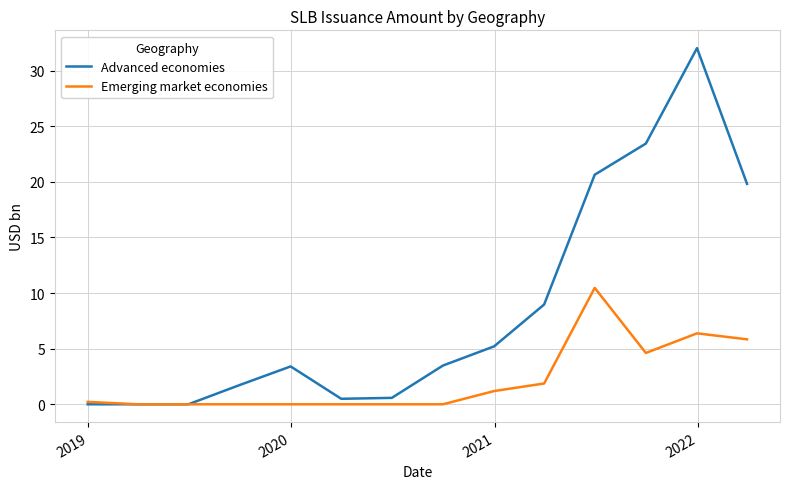

What is the maximum value for Advanced economies?

32.0